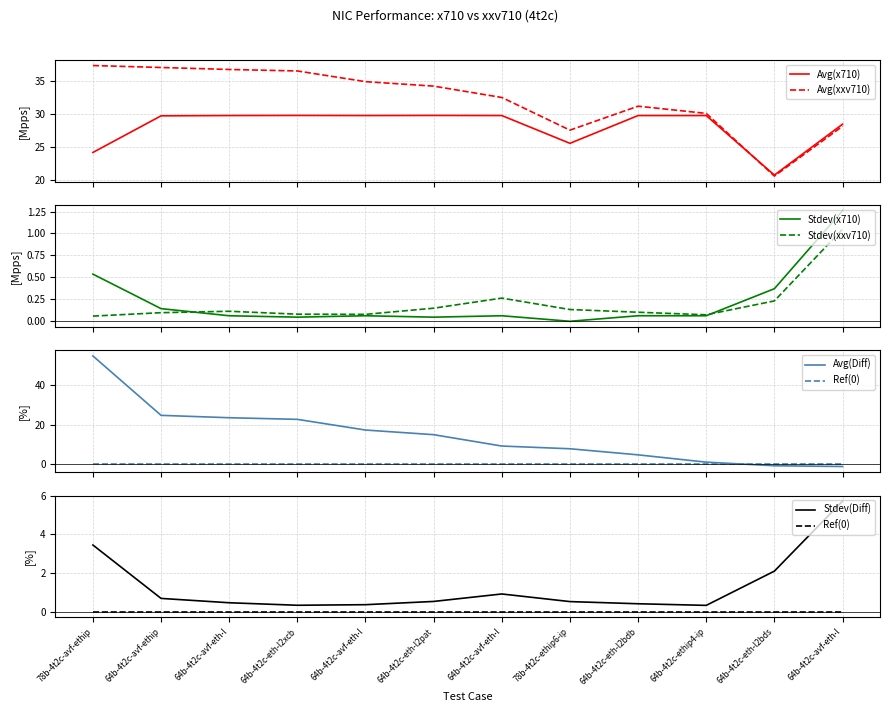

True or false: Avg(x710) has a value of 11.7 at 64b-4t2c-avf-eth-l.

False